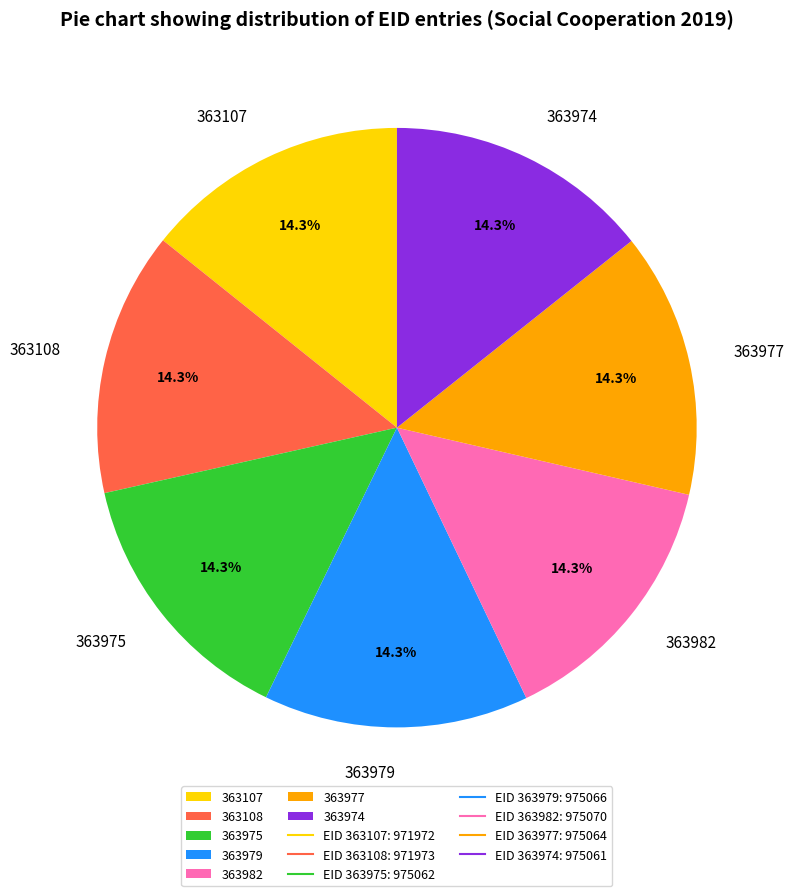

Approximately how many times larger is the value at 363107 compared to 363977?

1.0